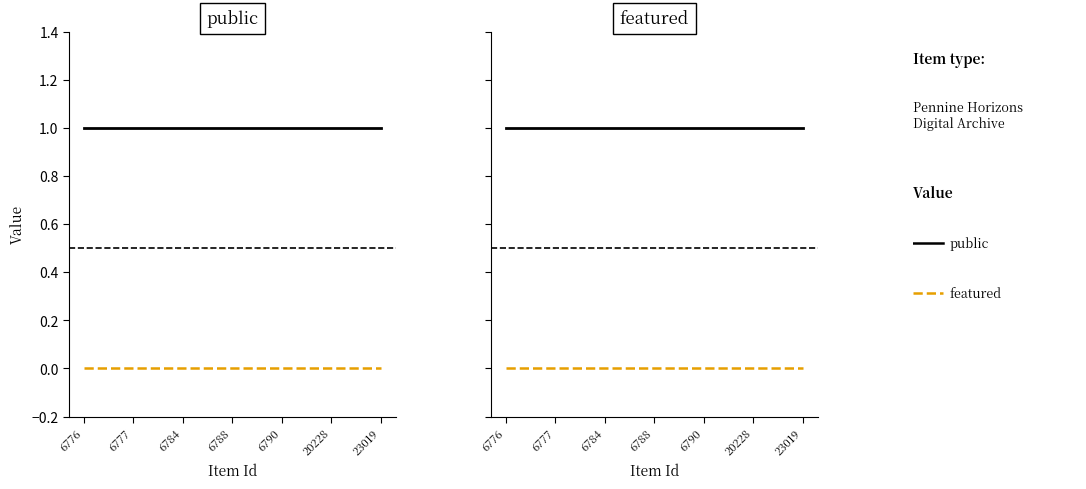

The public series shows 2 at 6776. True or false?

False